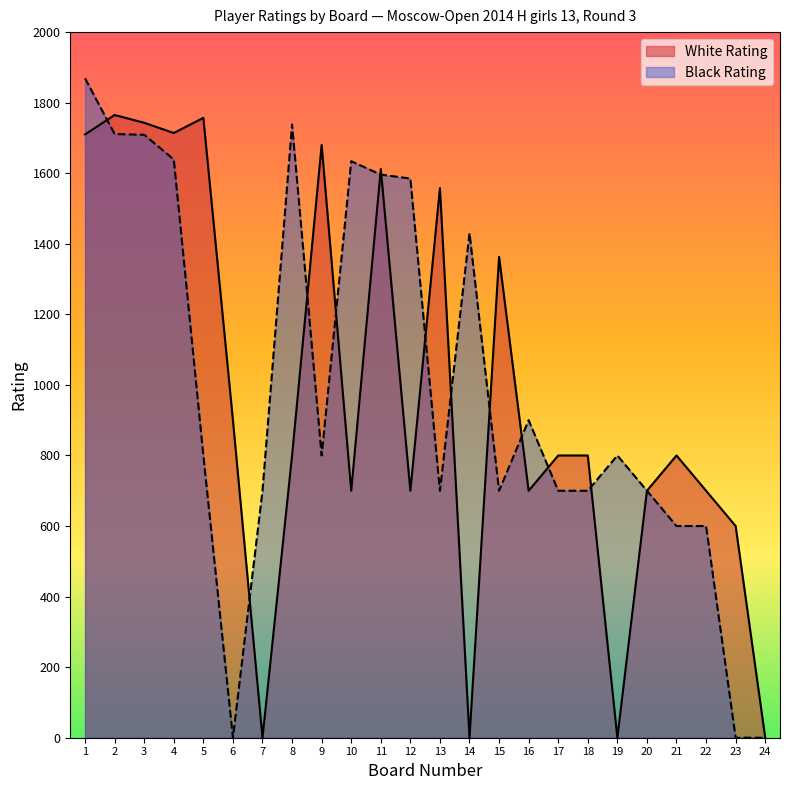

The value of Black Rating at 8 is 684. True or false?

False